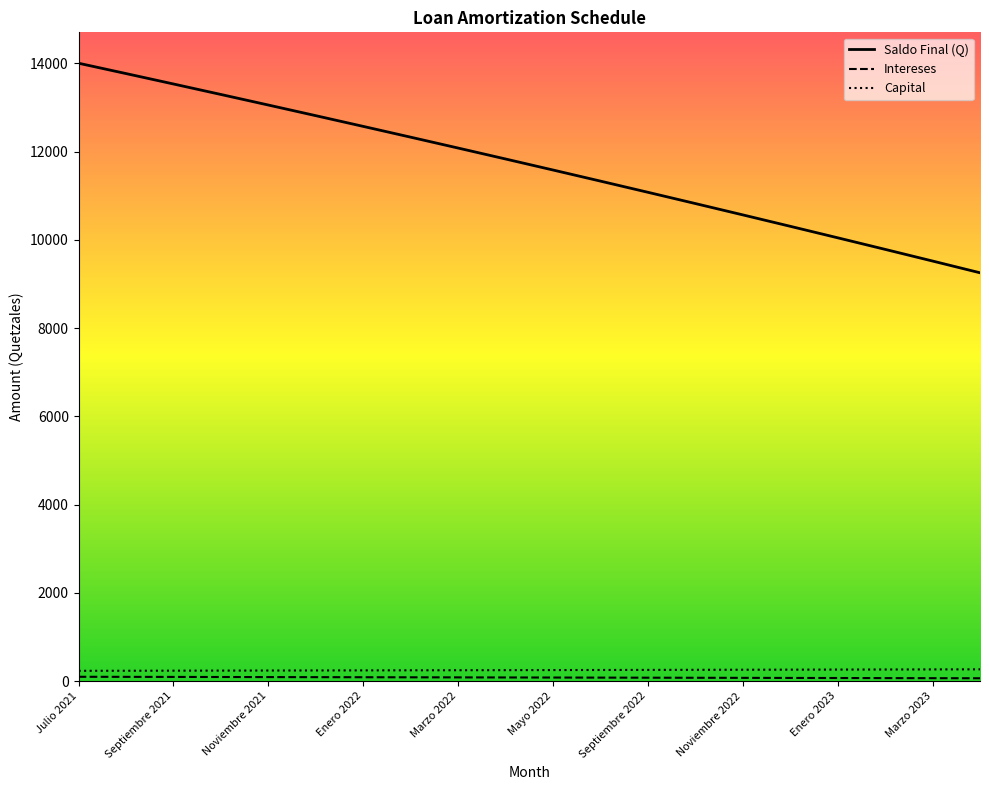

True or false: Saldo Final (Q) and Intereses cross at least once.

False